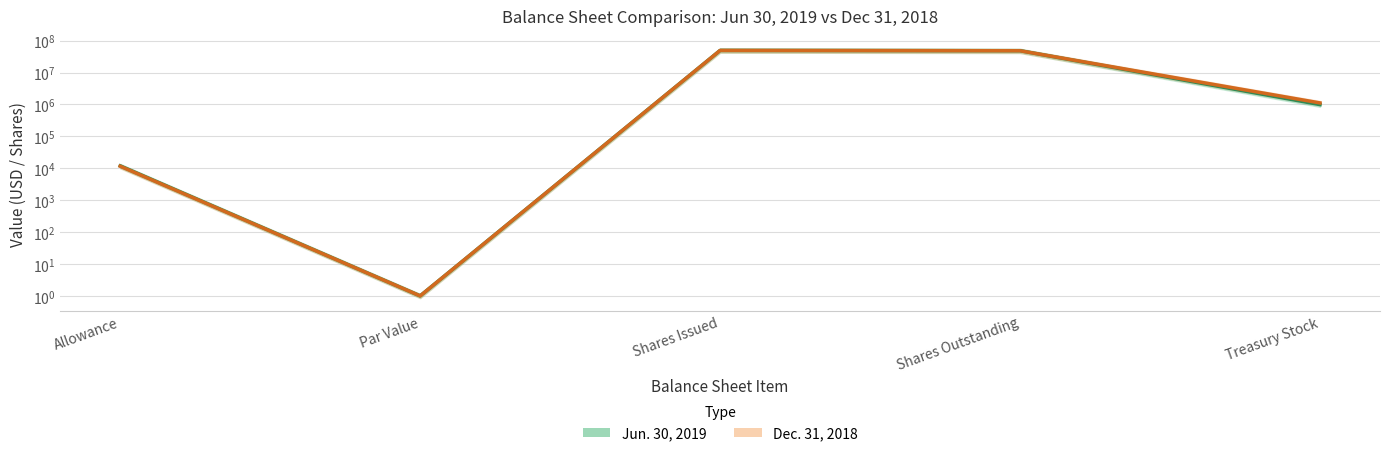

Does the chart have visible grid lines?

Yes